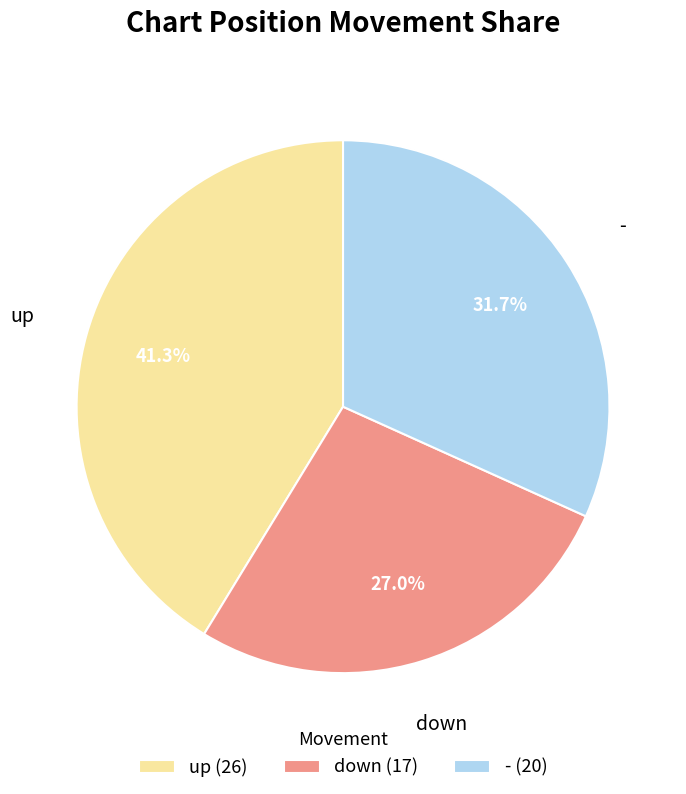

Which category has the biggest portion of the pie?

up